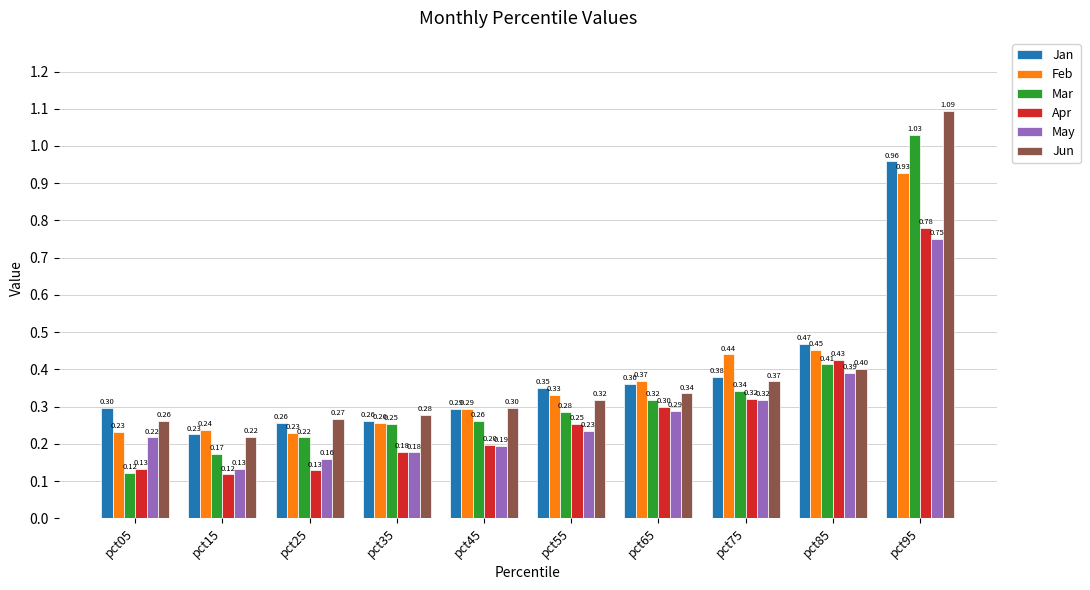

True or false: May has a value of 0.3 at pct55.

False